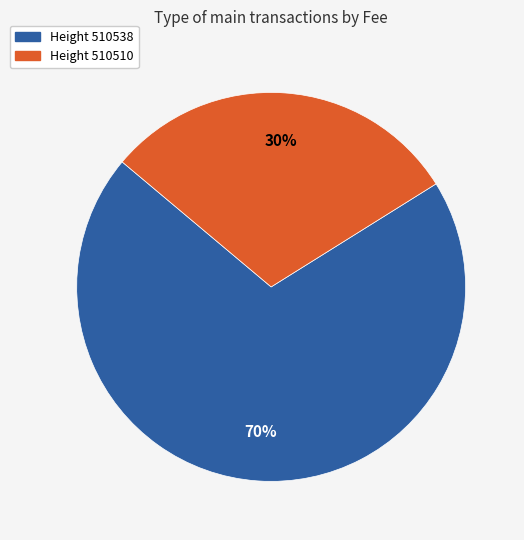

Is there a majority slice in this chart?

Yes